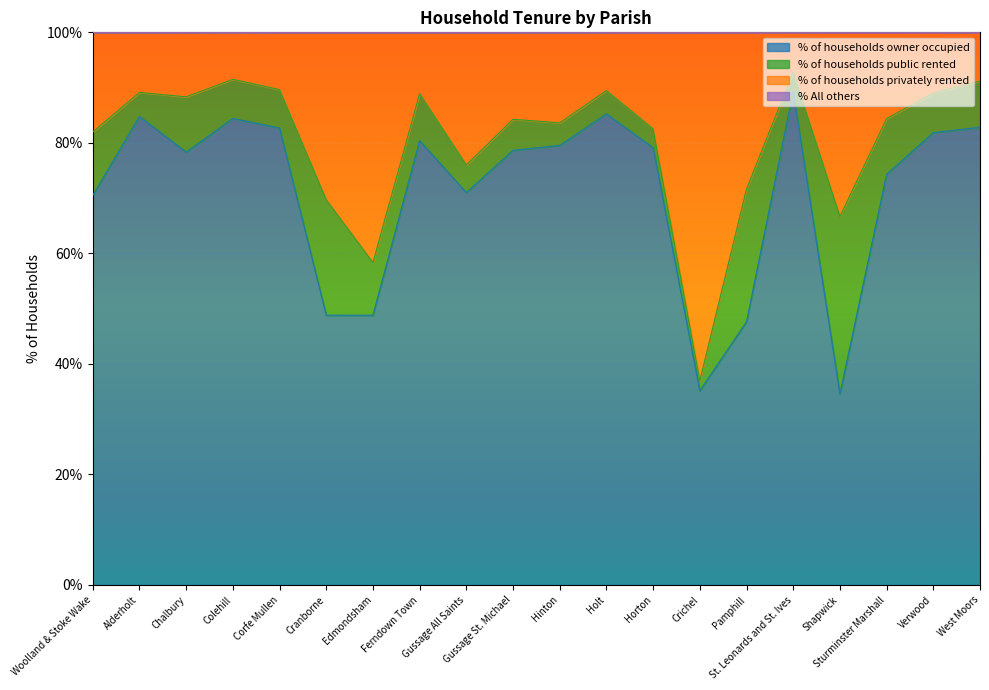

Which series has the widest spread of values?

% of households privately rented